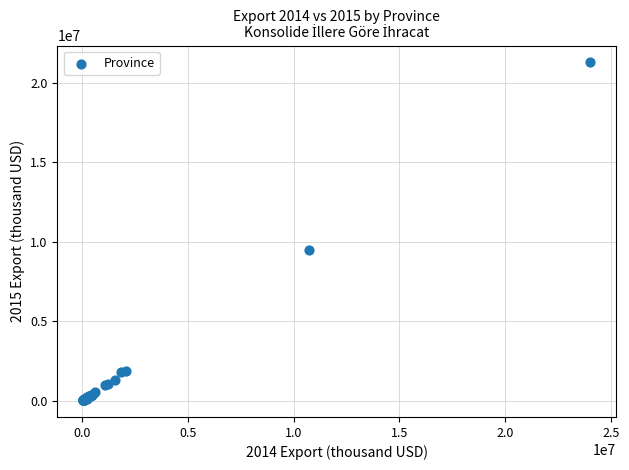

What Y value in the scatter plot is closest to 10653047?

9459409.7